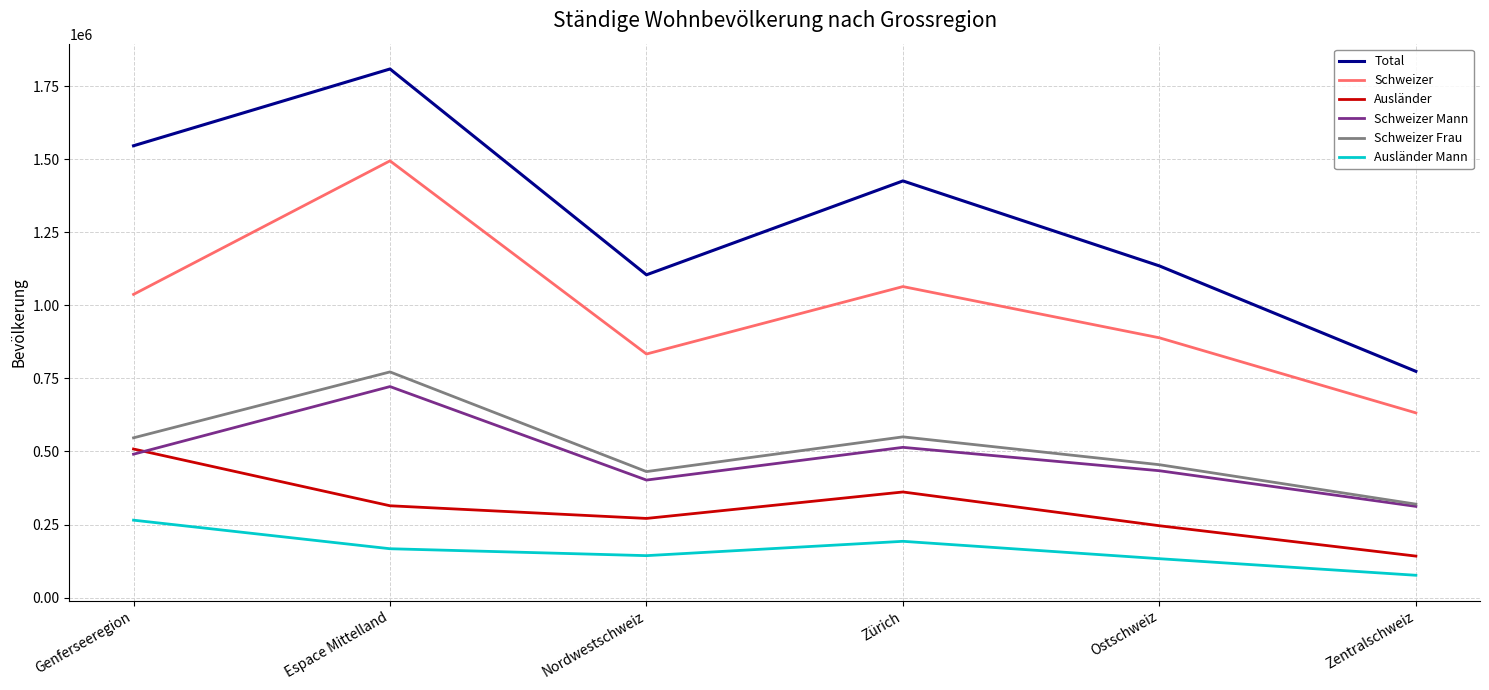

What is the greatest value displayed?

1808480